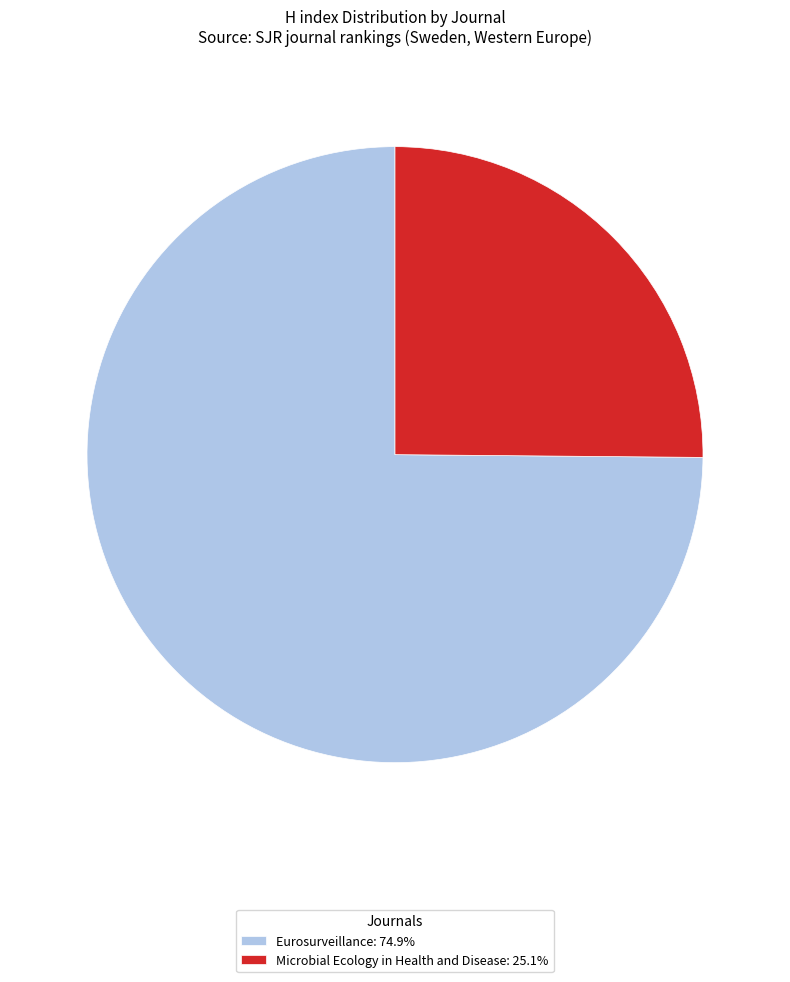

Do Microbial Ecology in Health and Disease: 25.1% and Eurosurveillance: 74.9% together represent more than half of the pie?

Yes